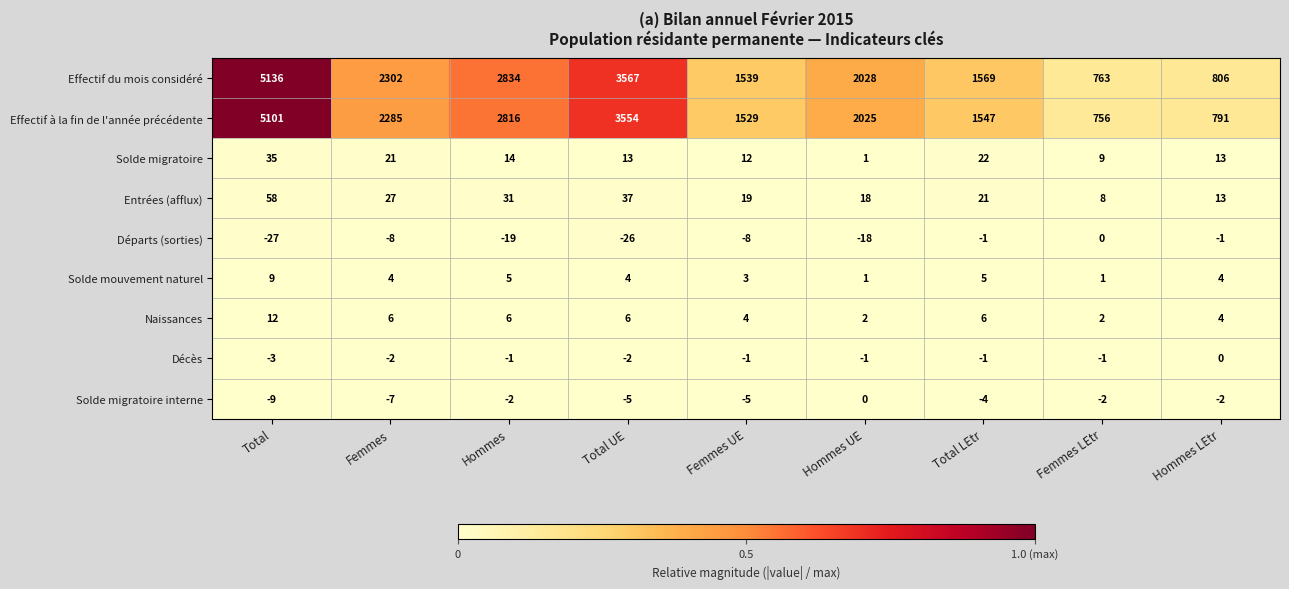

What is the spread (max minus min) of values at Total UE?

3593